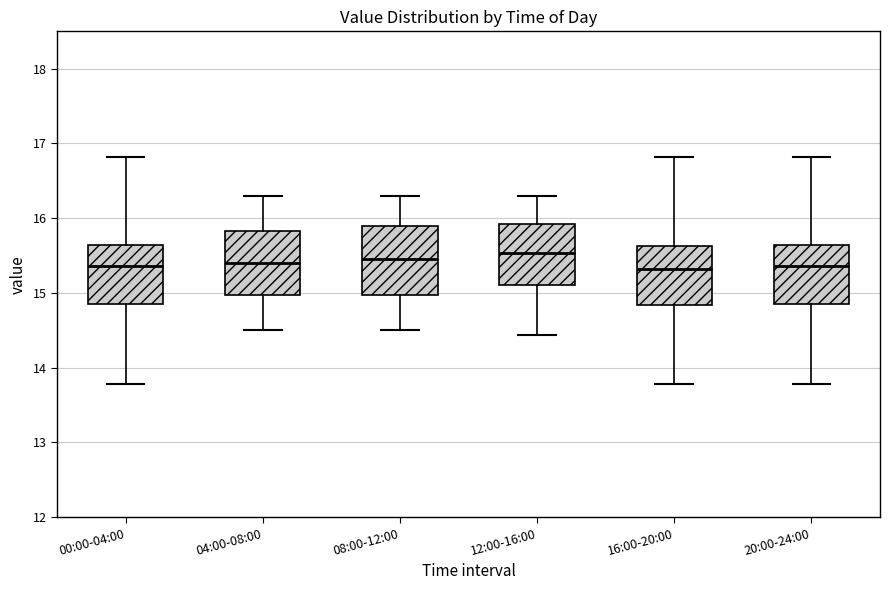

Reading left to right, transcribe this box plot: for each box, give where its median line is, the range the box spans, and where its two whiskers end, as read against the y-axis. The values are not printed on the chart, so give them approximately, as read against the axis.

00:00-04:00: median 15.4, box 14.9 to 15.6, whiskers 13.8 to 16.8
04:00-08:00: median 15.4, box 15.0 to 15.8, whiskers 14.5 to 16.3
08:00-12:00: median 15.5, box 15.0 to 15.9, whiskers 14.5 to 16.3
12:00-16:00: median 15.5, box 15.1 to 15.9, whiskers 14.4 to 16.3
16:00-20:00: median 15.3, box 14.8 to 15.6, whiskers 13.8 to 16.8
20:00-24:00: median 15.4, box 14.9 to 15.6, whiskers 13.8 to 16.8